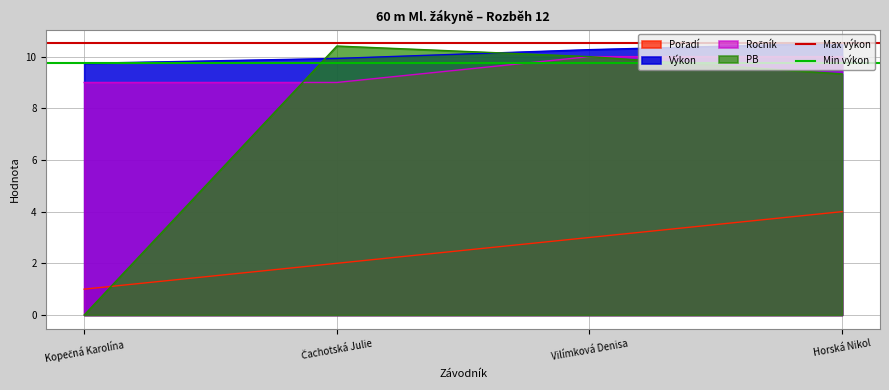

What is the sum of all Max výkon values?

21.0